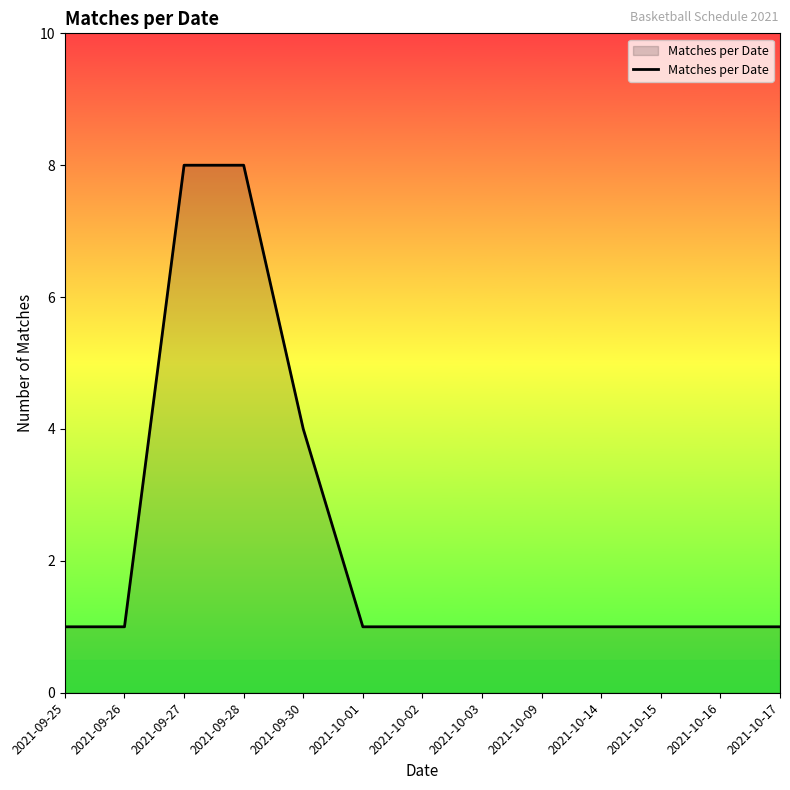

What position from the right is 2021-10-09?

5